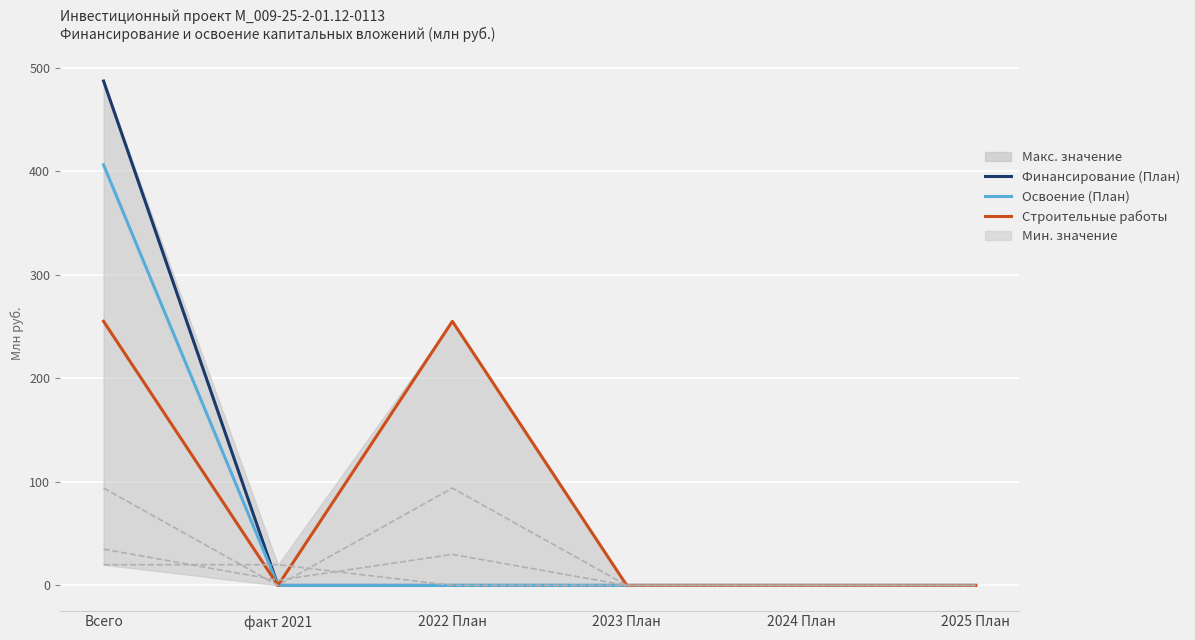

Which series has the largest total across all categories?

Строительные работы